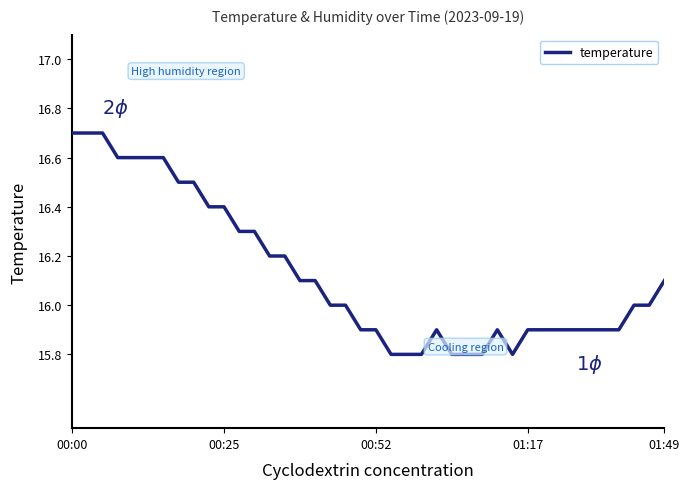

What is the maximum value shown in the chart?

16.7